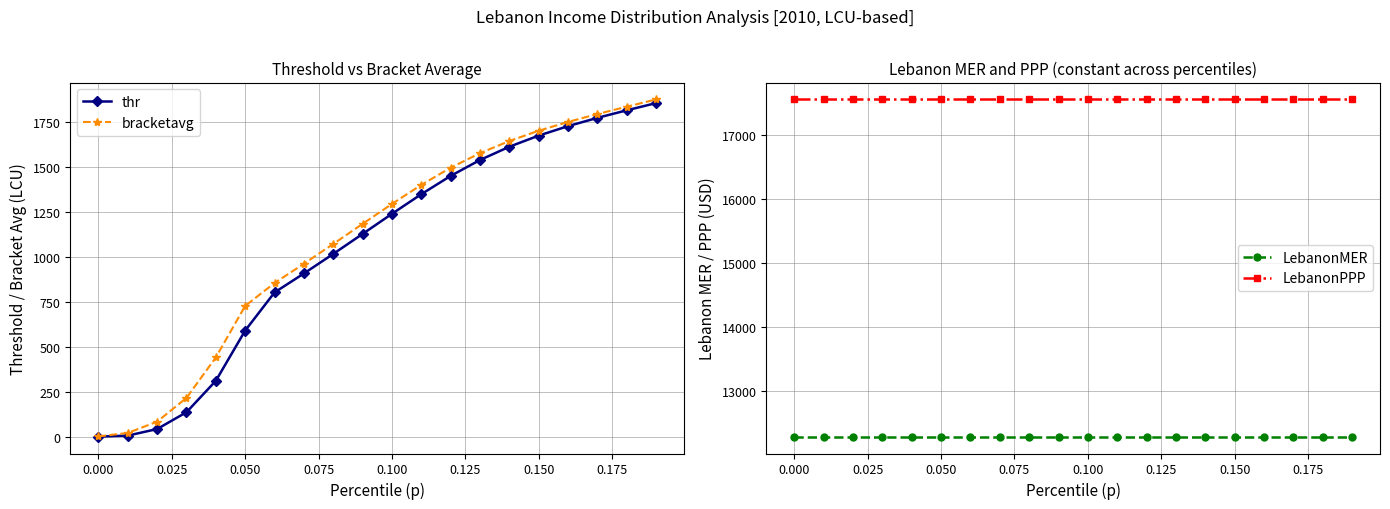

True or false: thr has more than 2 points higher than both neighbors.

False